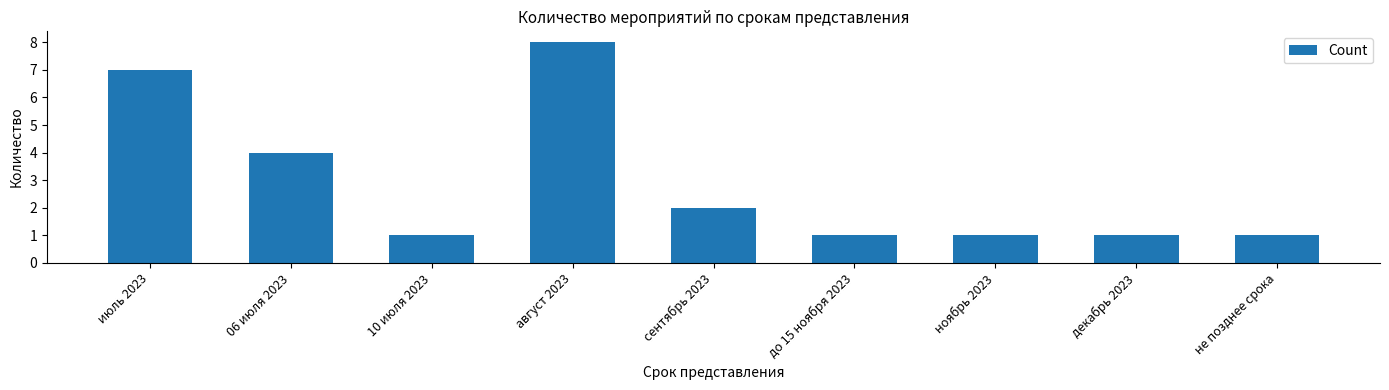

Reading left to right, list all the values displayed in this chart.

июль 2023=7	06 июля 2023=4	10 июля 2023=1	август 2023=8	сентябрь 2023=2	до 15 ноября 2023=1	ноябрь 2023=1	декабрь 2023=1	не позднее срока=1